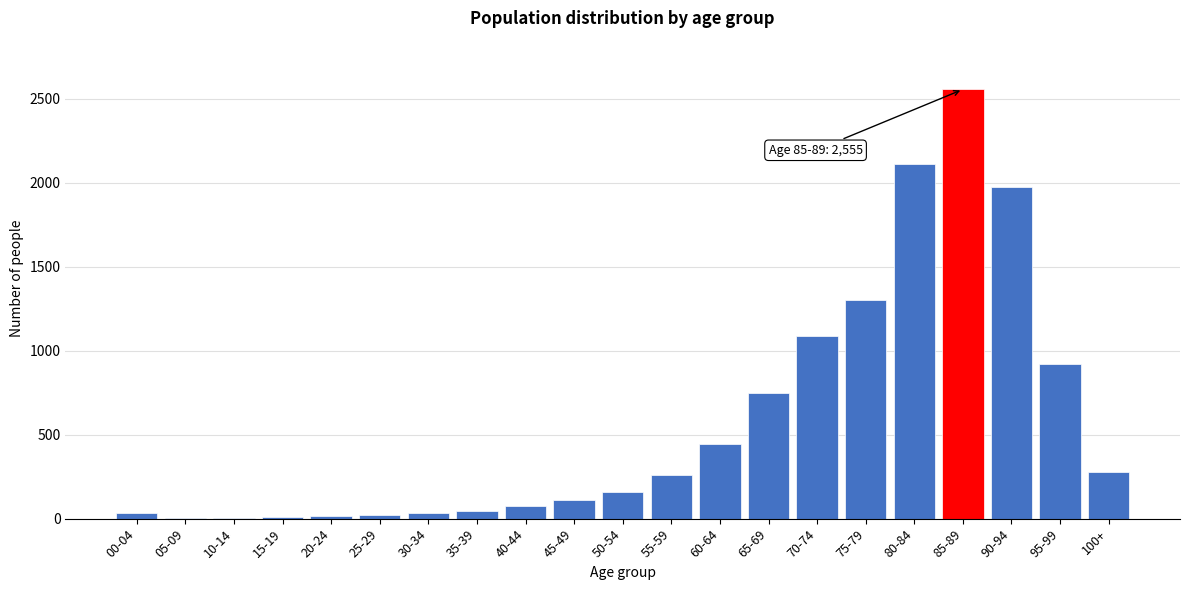

What is the sum of all values?

12190